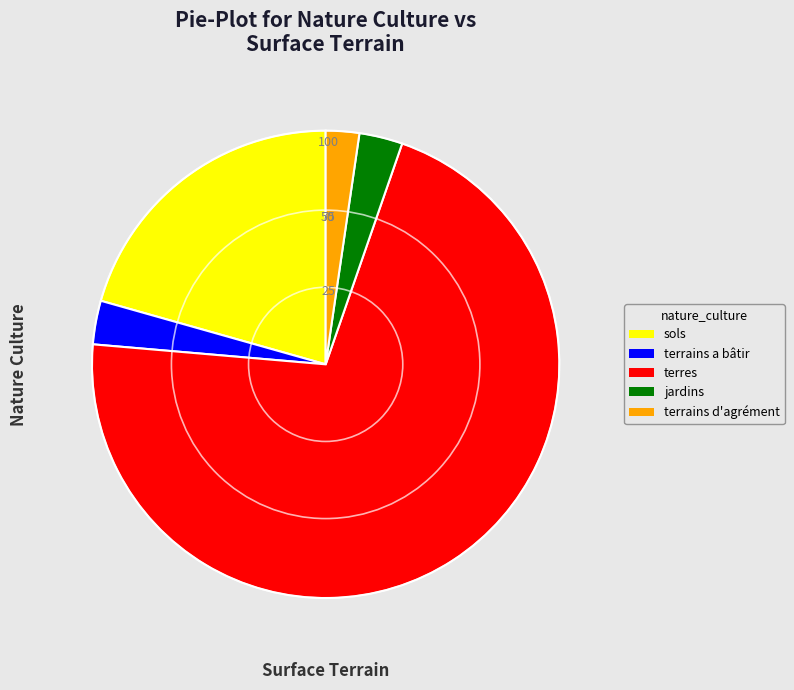

Is there a majority slice in this chart?

Yes